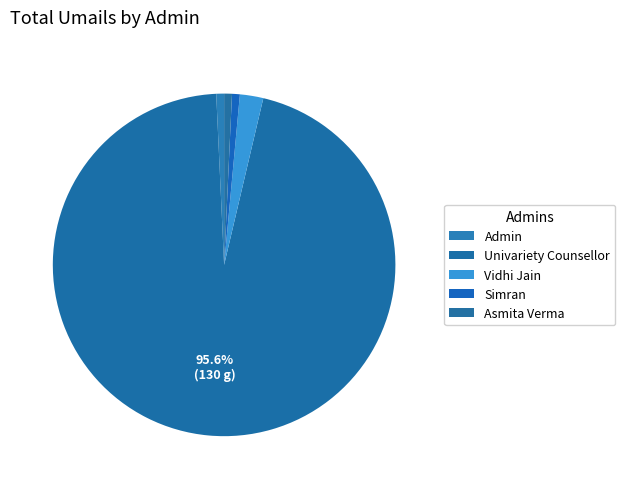

What is the total percentage of Admin and Simran?

1.5%